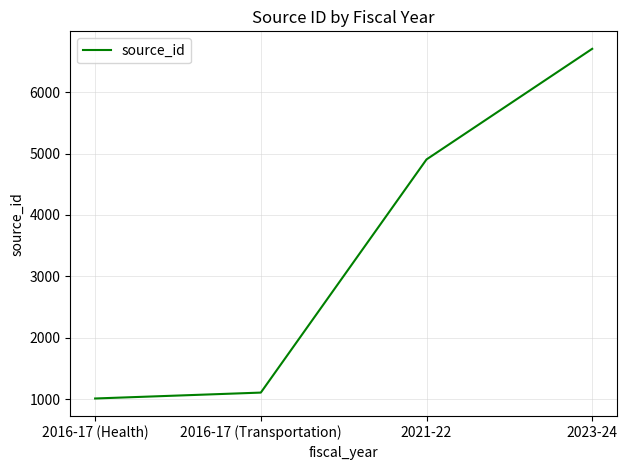

Reading left to right, list all the values displayed in this chart.

1012	1108	4904	6705